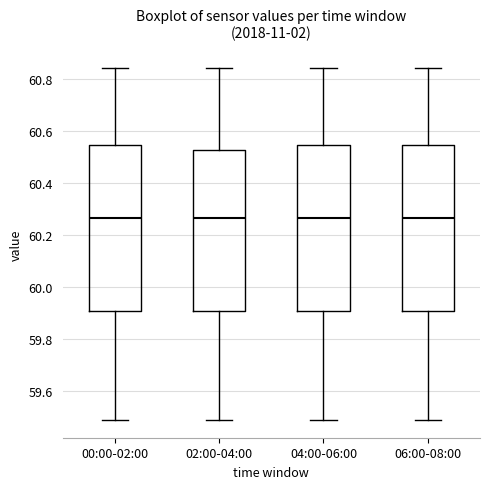

Reading left to right, transcribe this box plot: for each box, give where its median line is, the range the box spans, and where its two whiskers end, as read against the y-axis. The values are not printed on the chart, so give them approximately, as read against the axis.

00:00-02:00: median 60.26, box 59.92 to 60.54, whiskers 59.50 to 60.84
02:00-04:00: median 60.26, box 59.92 to 60.52, whiskers 59.50 to 60.84
04:00-06:00: median 60.26, box 59.92 to 60.54, whiskers 59.50 to 60.84
06:00-08:00: median 60.26, box 59.92 to 60.54, whiskers 59.50 to 60.84